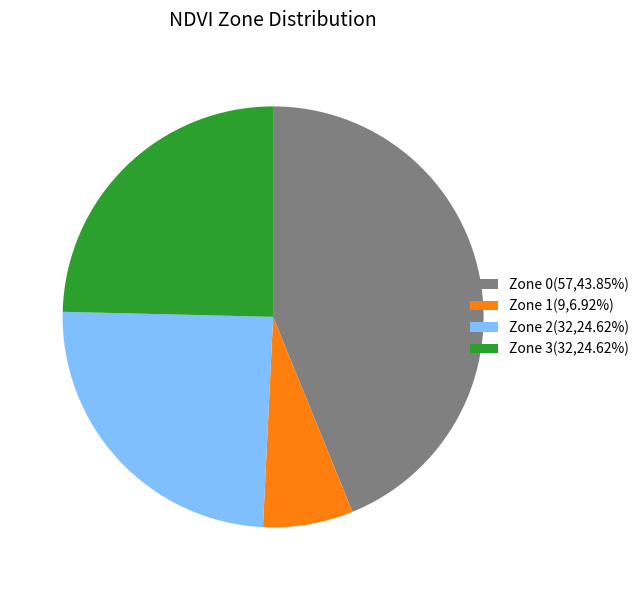

Is there a majority slice in this chart?

No